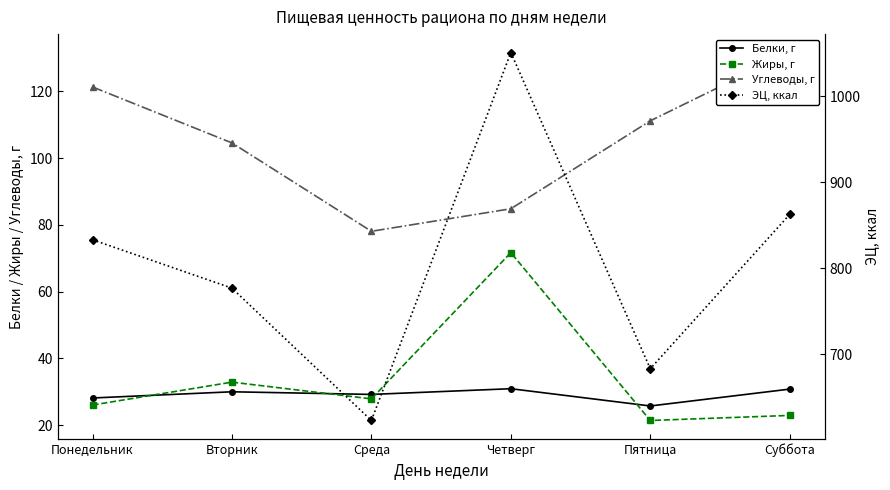

What is the average value of the Жиры, г series?

33.8